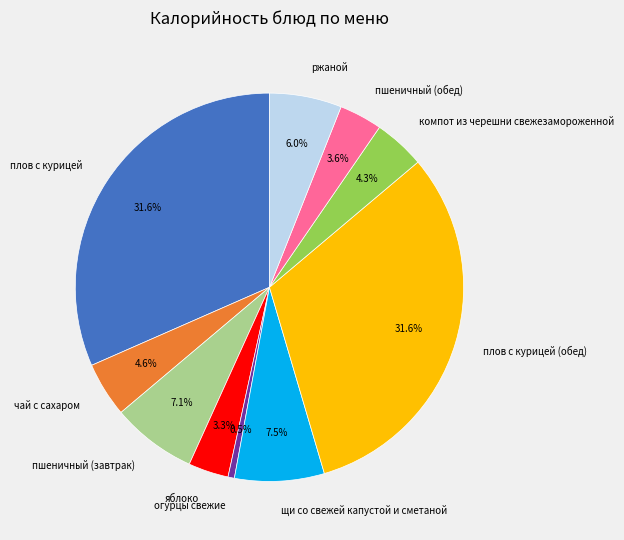

What is the ratio of the value at чай с сахаром to the value at плов с курицей?

0.1